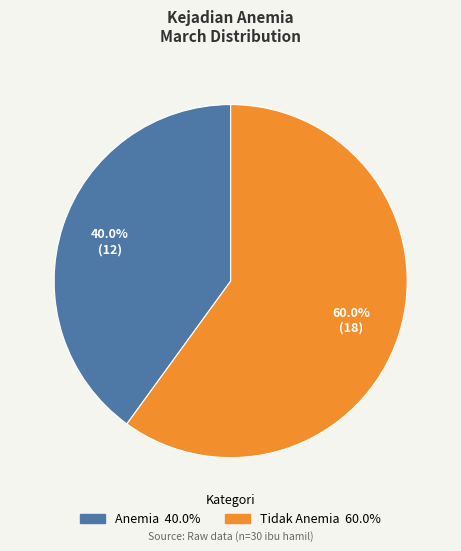

Which category has the biggest portion of the pie?

Tidak Anemia